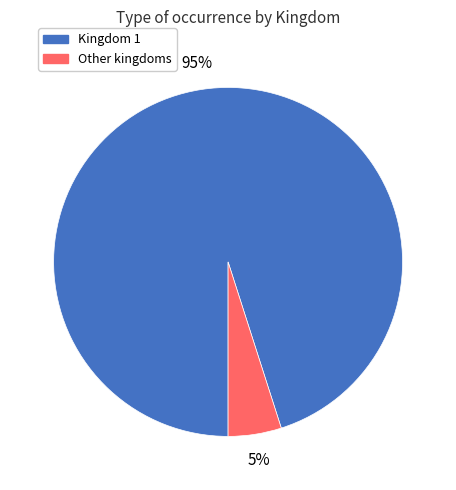

To the nearest percent, what is the difference between the largest and smallest slice percentages?

90%